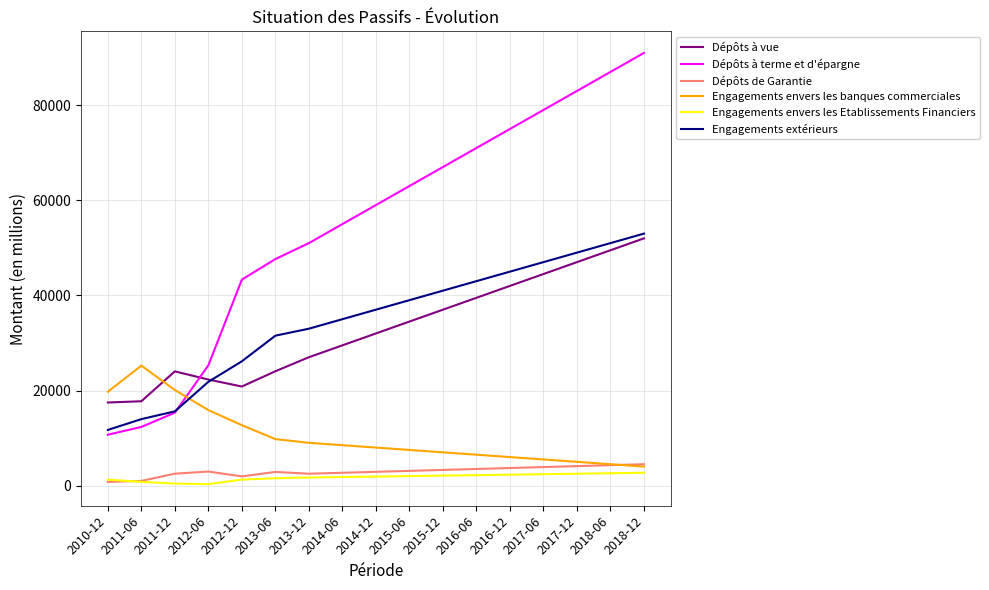

What are all the series names shown in the legend?

Dépôts à vue, Dépôts à terme et d'épargne, Dépôts de Garantie, Engagements envers les banques commerciales, Engagements envers les Etablissements Financiers, Engagements extérieurs